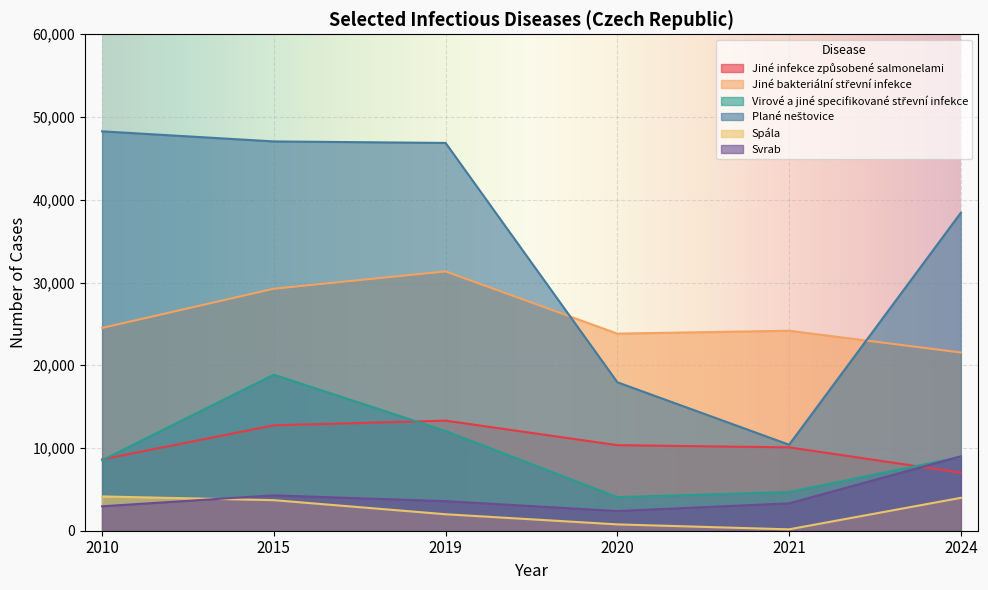

What is the total value across all series at 2019?

109135